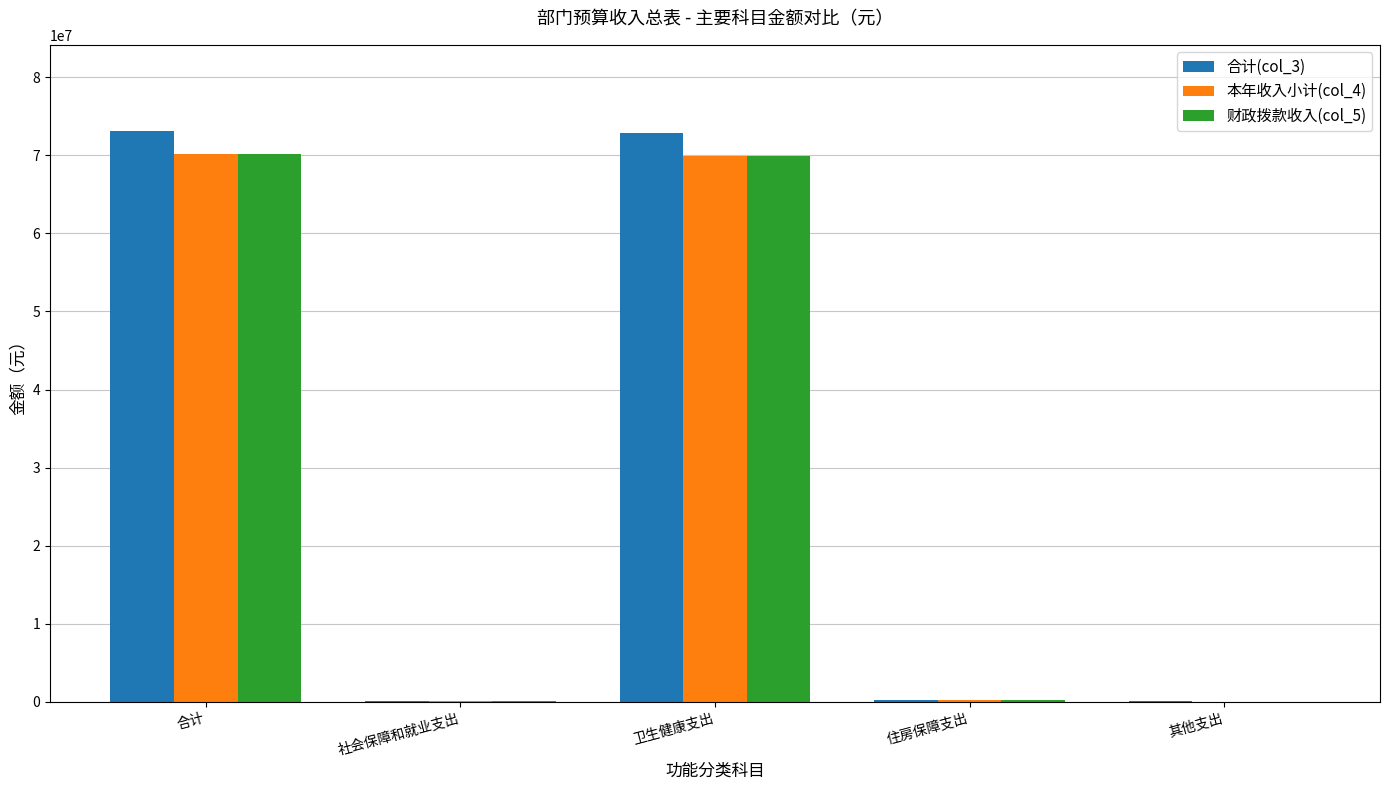

What is the difference between the 合计(col_3) values at 住房保障支出 and 其他支出?

99581.0